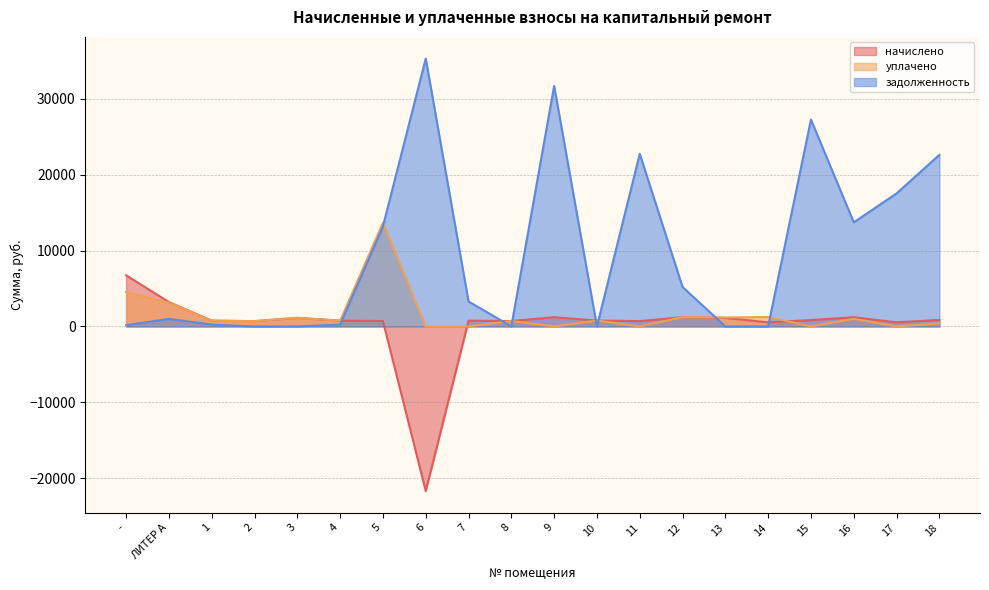

True or false: задолженность has a value of 199.3 at -.

False